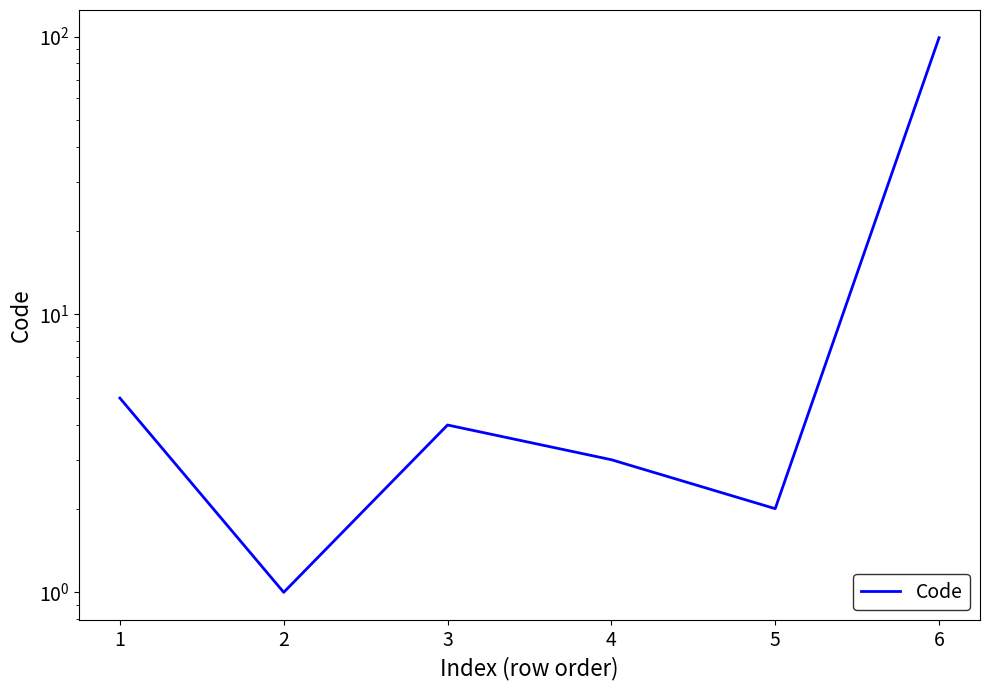

Reading right to left, extract all data points from this chart.

99	2	3	4	1	5